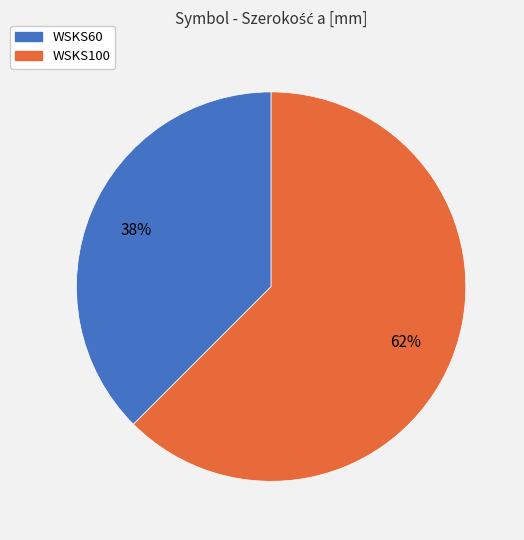

How many slices are in this pie chart?

2